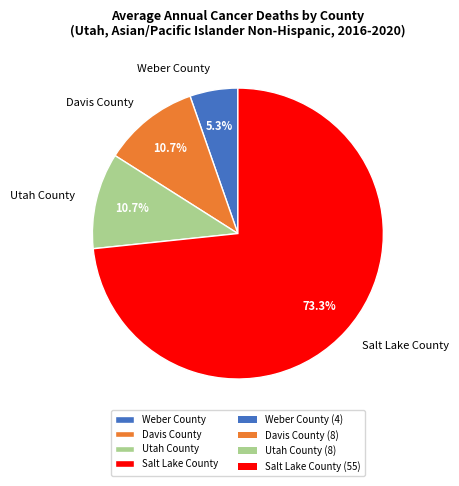

What is the total percentage of Utah County and Weber County?

16.0%